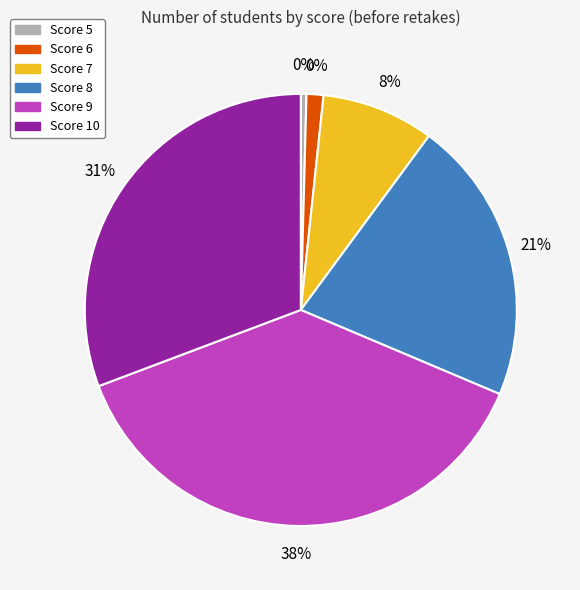

How many slices are in this pie chart?

6